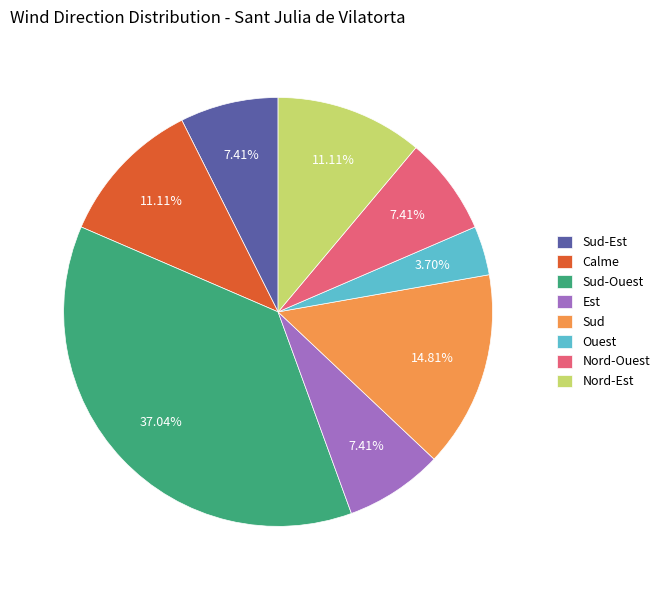

Between Calme and Est, which is larger?

Calme